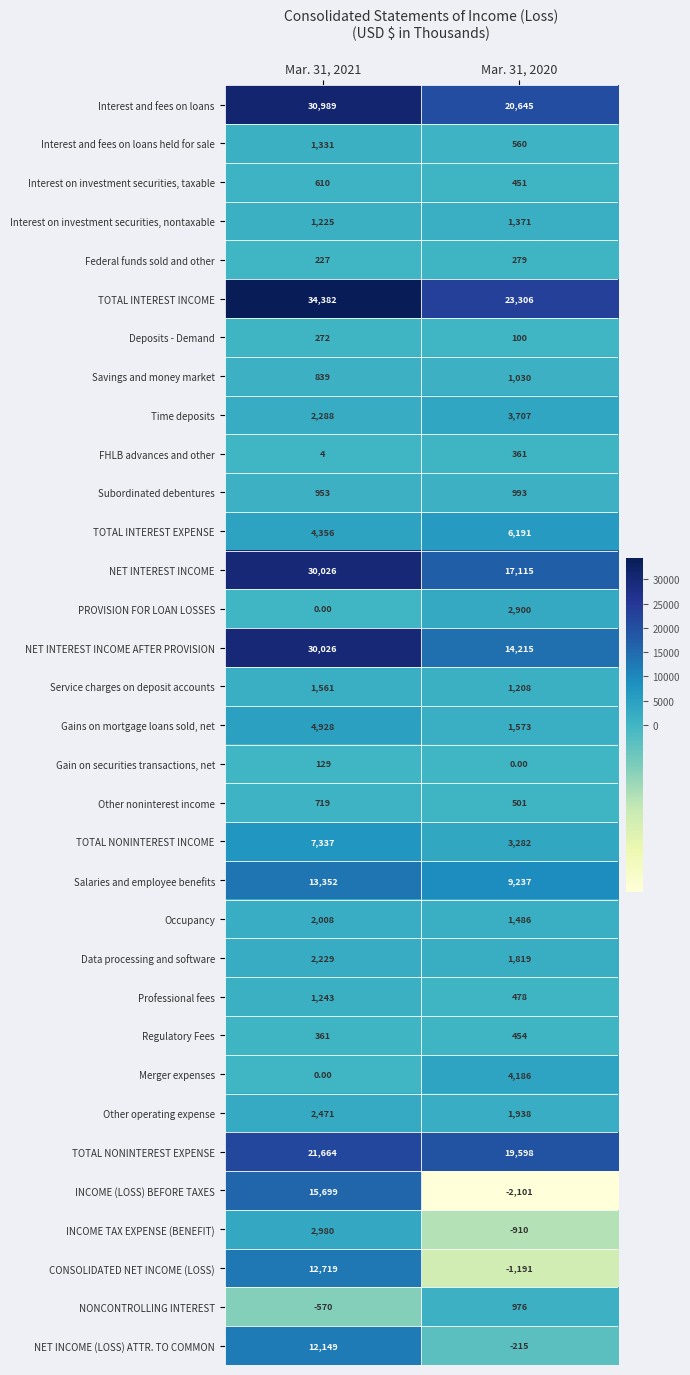

List the labels in order of NONCONTROLLING INTEREST value, smallest first.

Mar. 31, 2021, Mar. 31, 2020